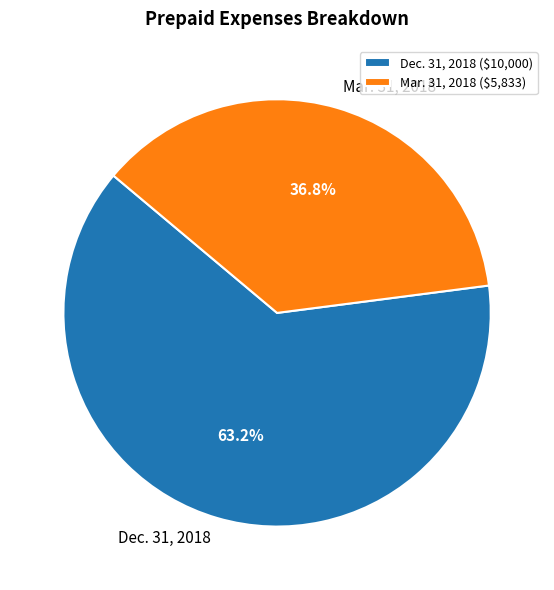

What is the ratio of the value at Mar. 31, 2018 to the value at Dec. 31, 2018?

0.6